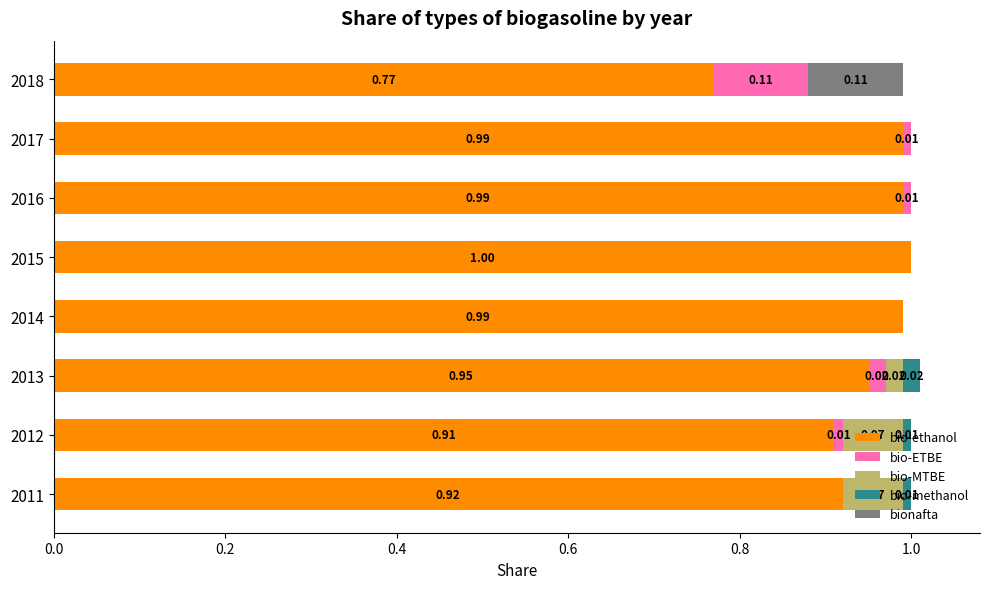

At which category is the sum across all series the highest?

2013